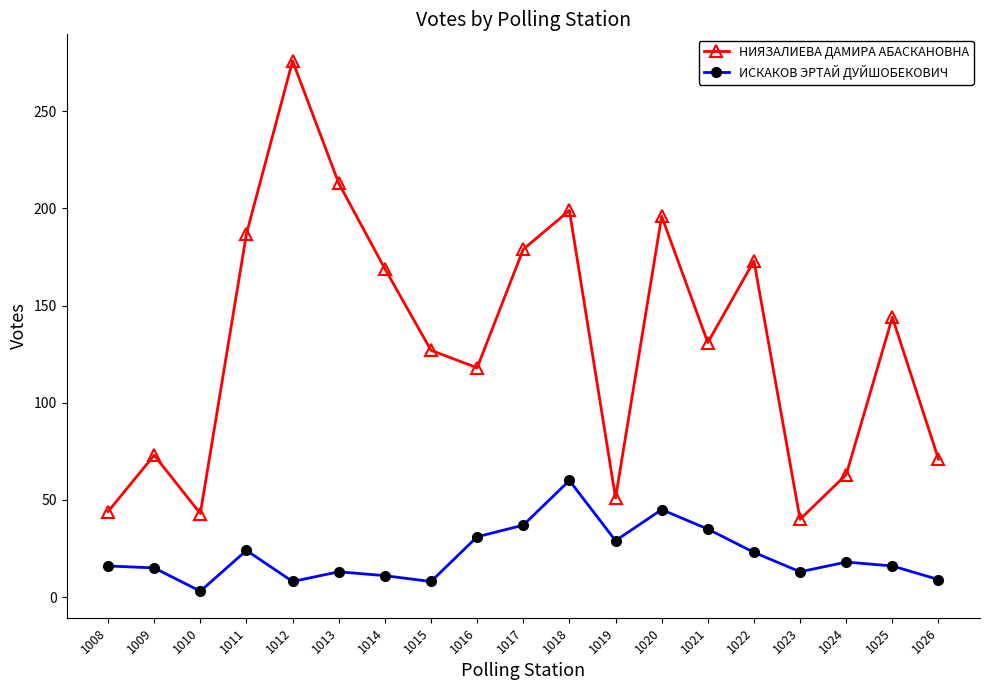

Which series changed the most between 1011 and 1017?

ИСКАКОВ ЭРТАЙ ДУЙШОБЕКОВИЧ